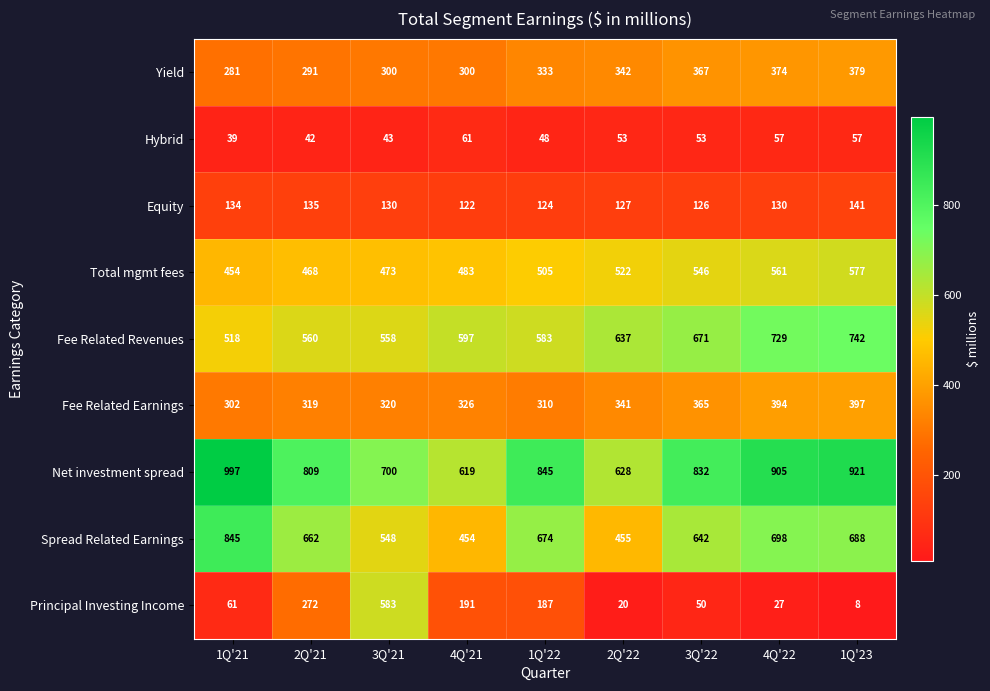

How many data points does each series have?

9